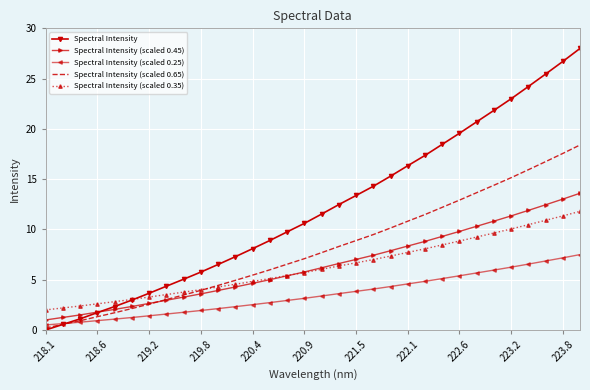

Which series has the largest total across all categories?

Spectral Intensity